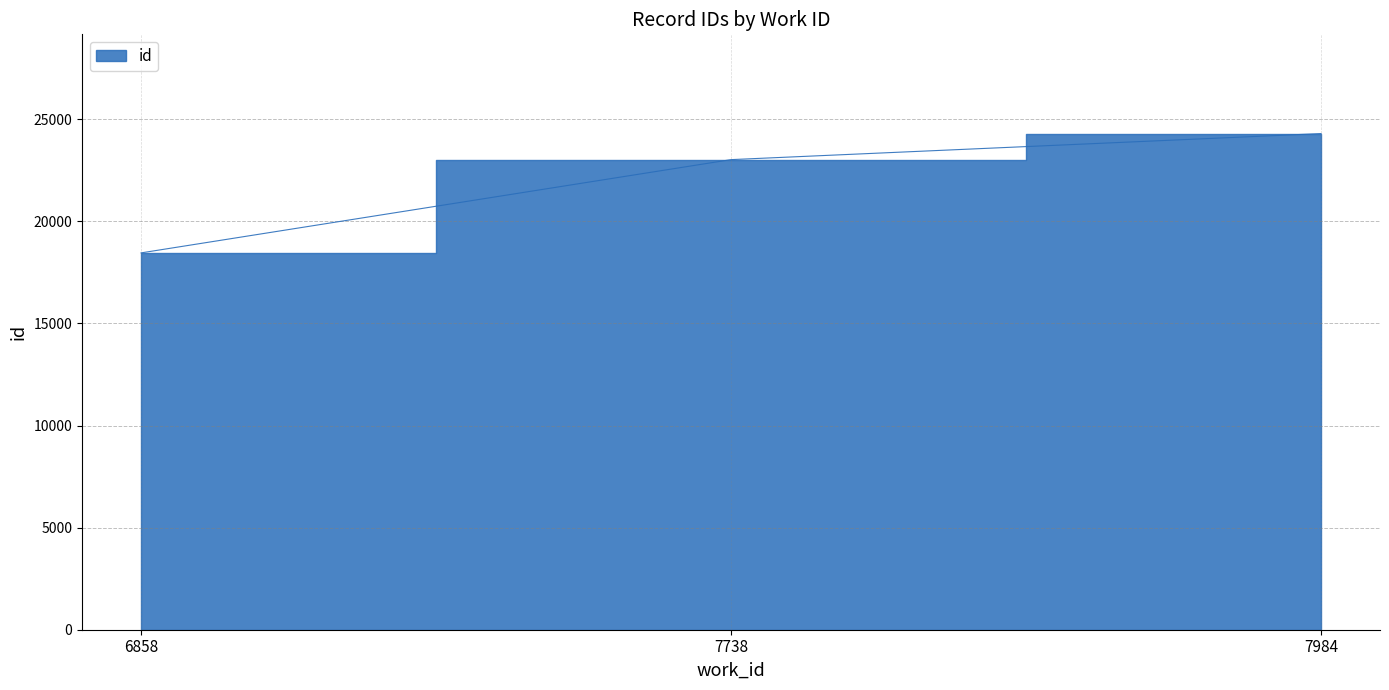

How many lines are shown in the chart?

1